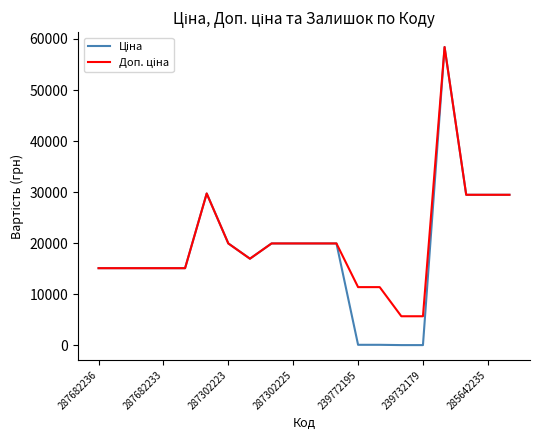

Is this an area chart (filled region under the line)?

No